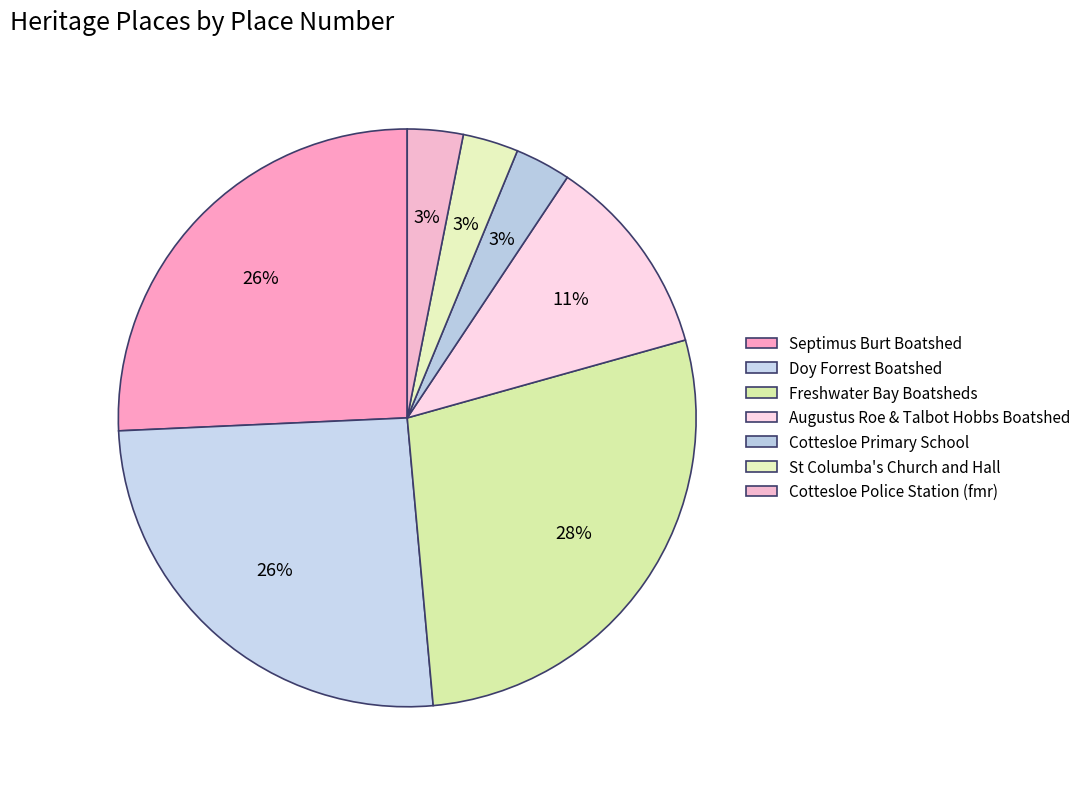

Approximately how many times larger is the value at St Columba's Church and Hall compared to Doy Forrest Boatshed?

0.1